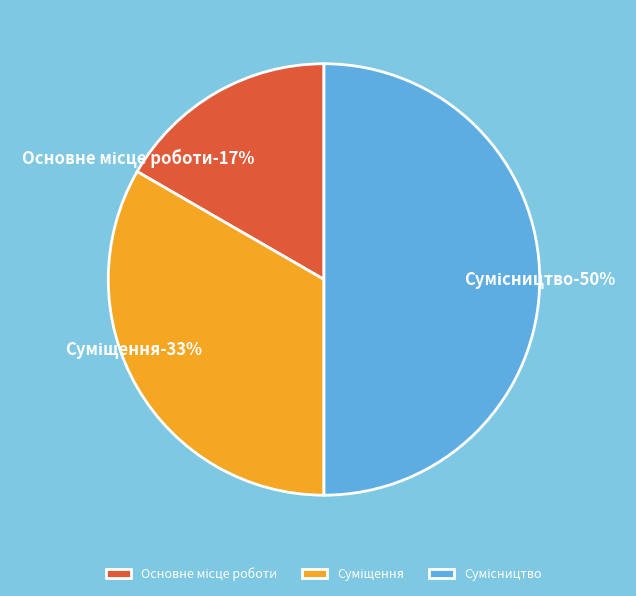

What is the ratio of the value at Суміщення to the value at Сумісництво?

0.7